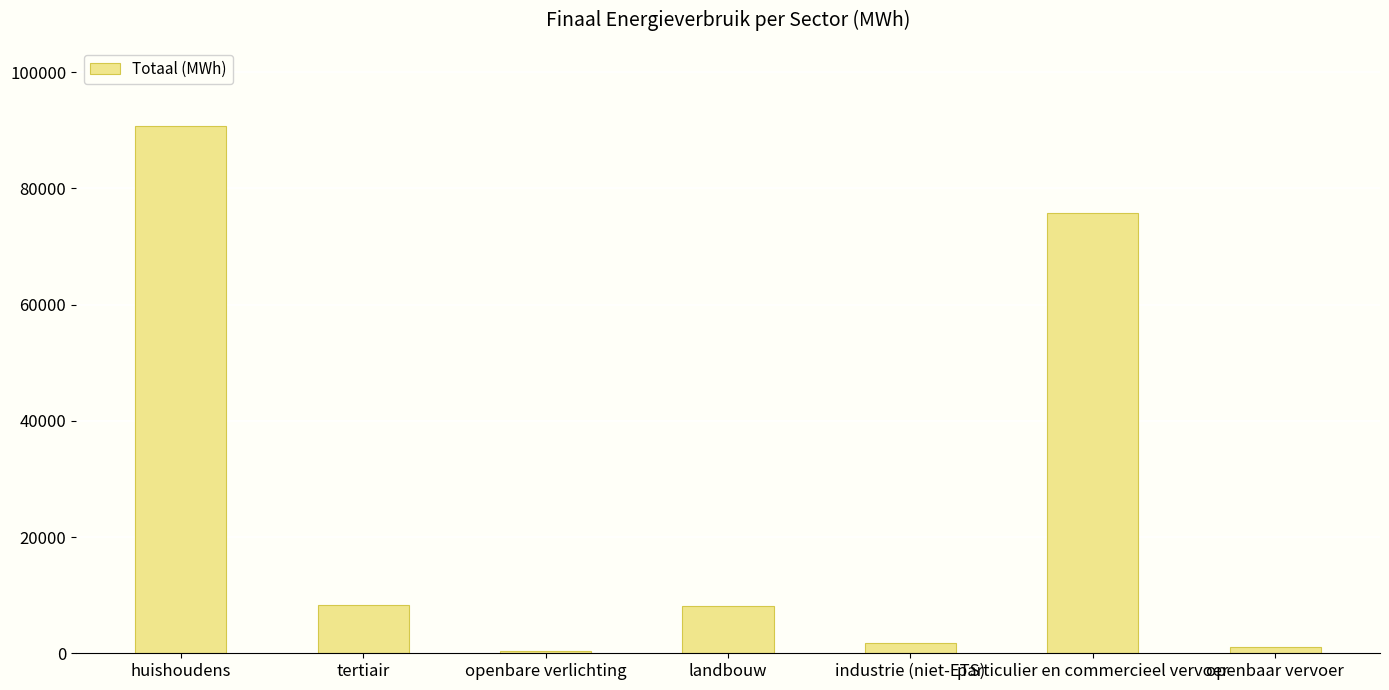

What is the label of the 7th bar from the right?

huishoudens